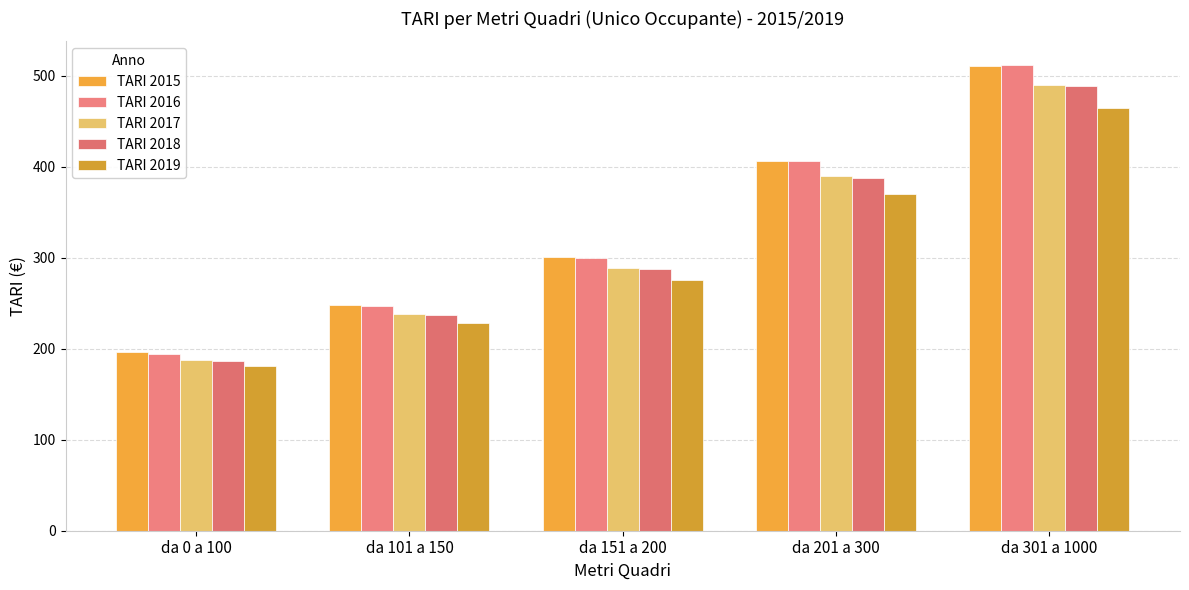

What value does the TARI 2016 series have at da 201 a 300?

406.3